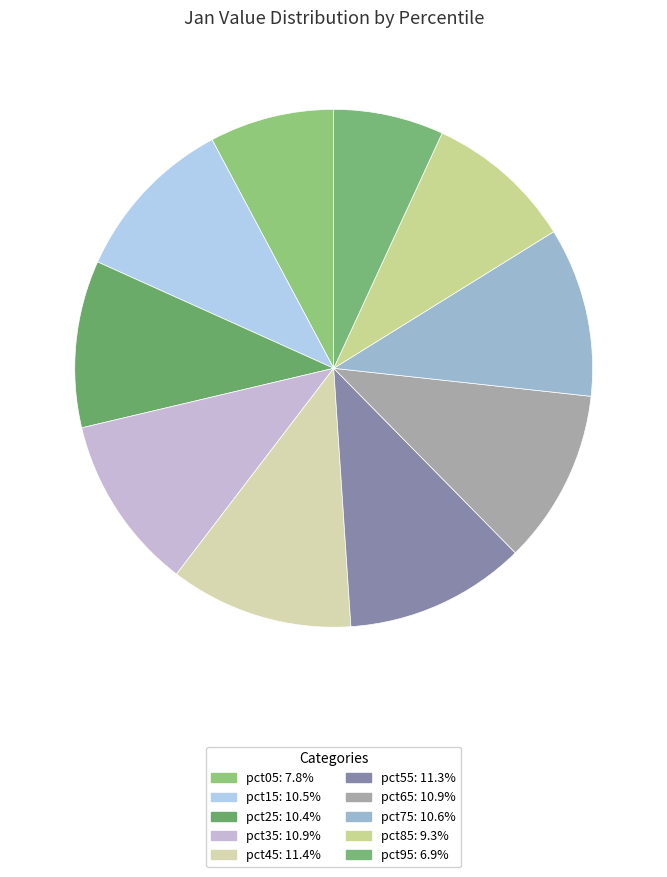

How many slices are in this pie chart?

10